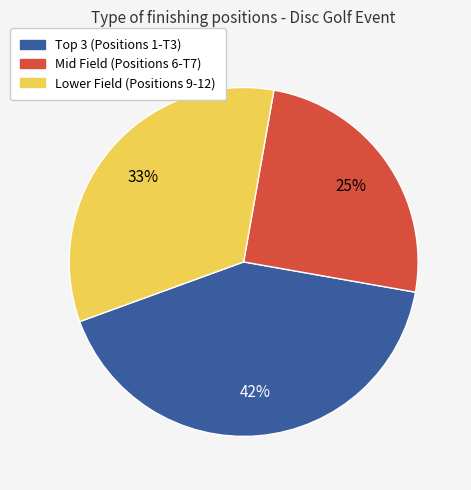

Is there a majority slice in this chart?

No